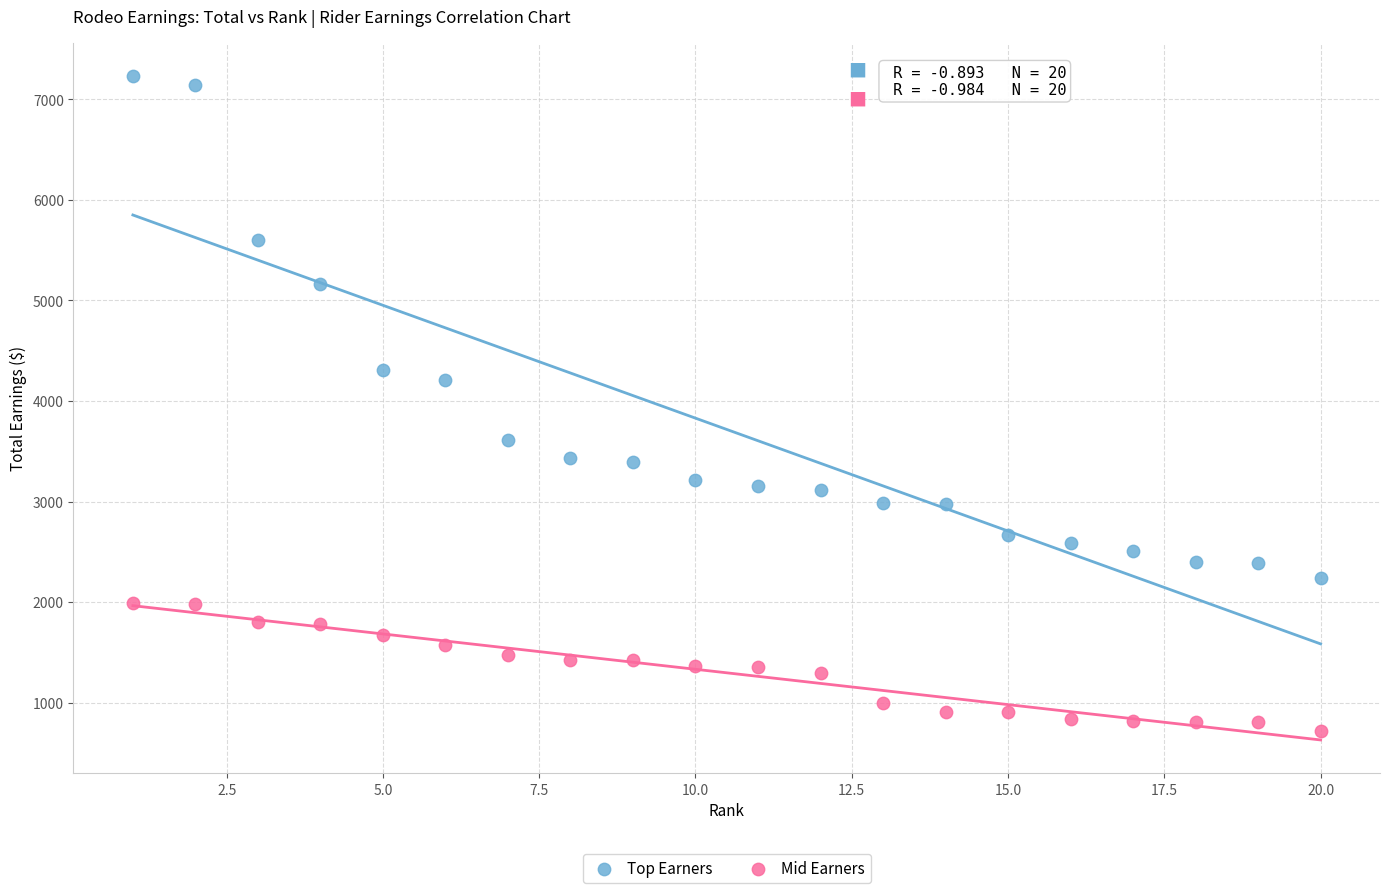

Across all series, what Y value is closest to 3975?

4213.3